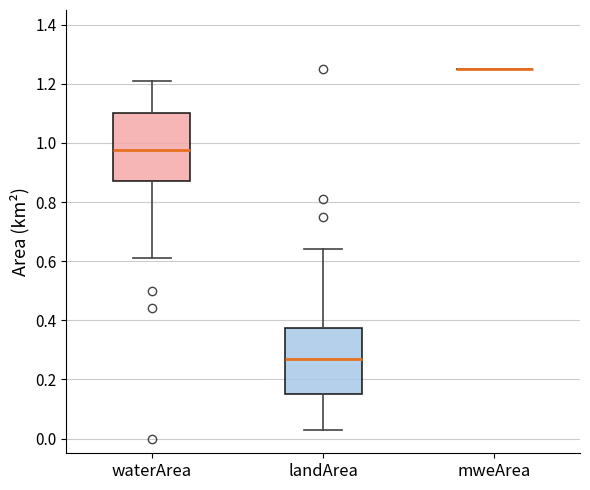

Where does the lower whisker of the box for landArea end on the y-axis? The values are not printed on the chart, so give them approximately, as read against the axis.

0.04